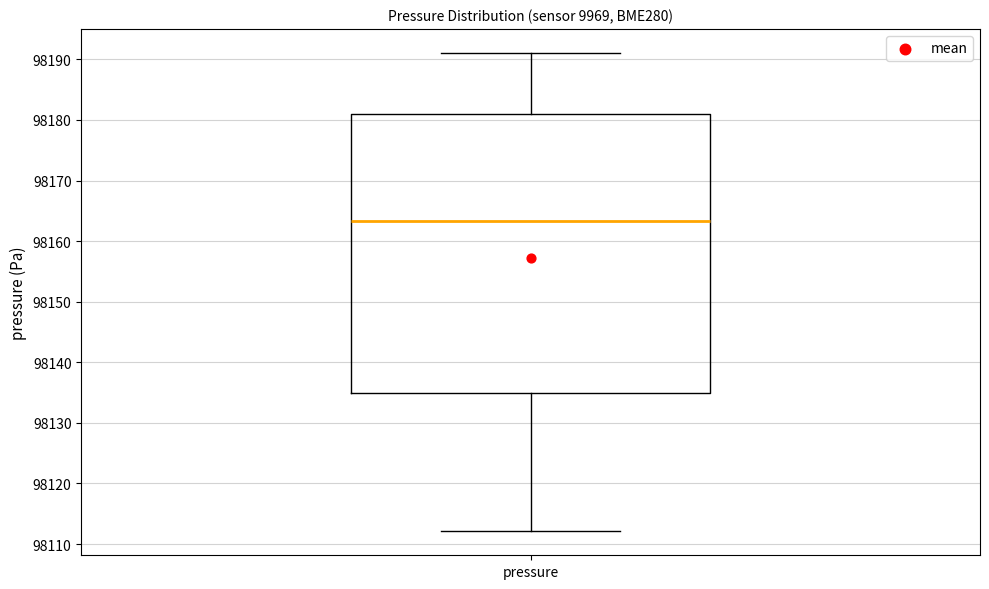

Transcribe this box plot: give where the median line is, the range the box spans, and where the two whiskers end, as read against the y-axis. The values are not printed on the chart, so give them approximately, as read against the axis.

median 98163, box 98135 to 98181, whiskers 98112 to 98191